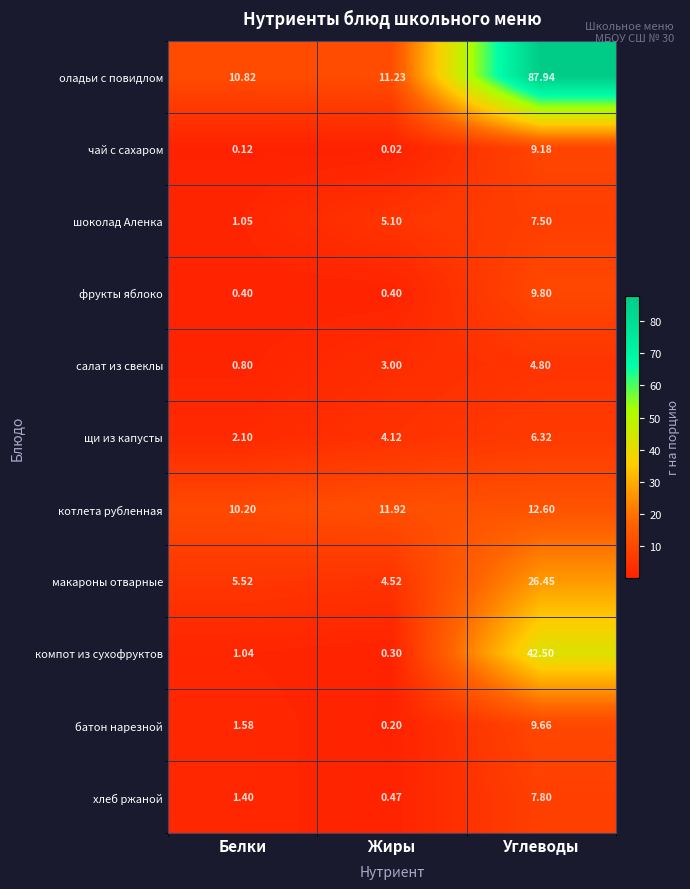

Count the number of data series in this chart.

11